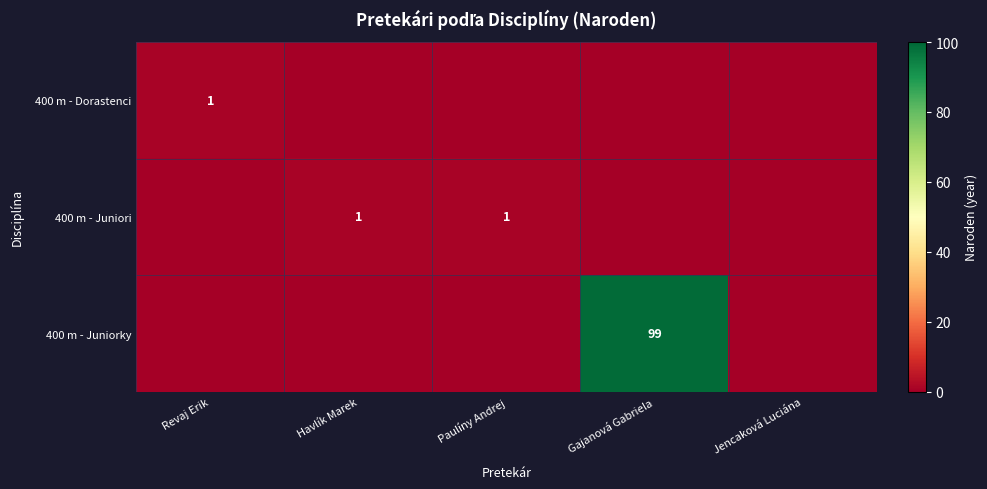

Is it true that 400 m - Dorastenci equals 1 at Revaj Erik?

True